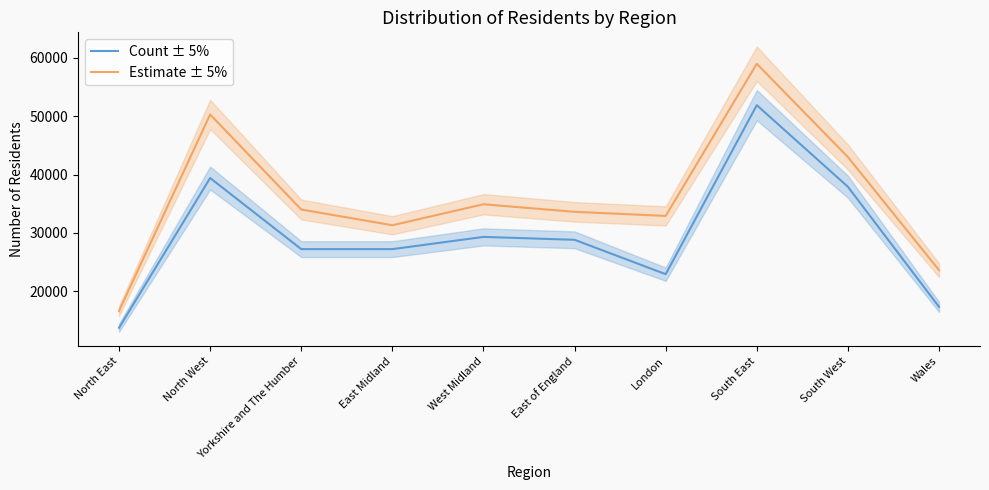

At how many categories does at least one series exceed 53966?

1